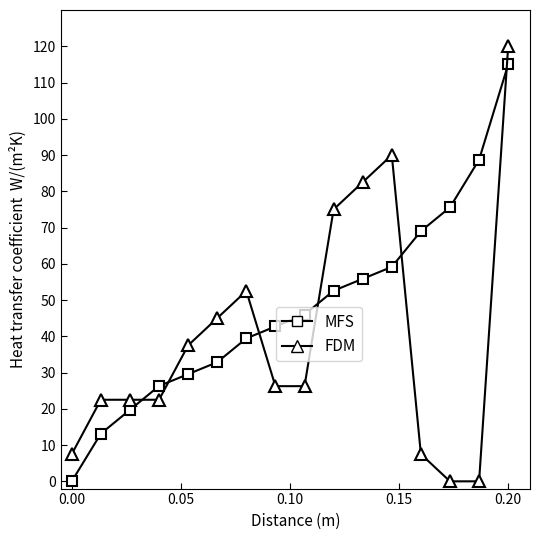

Which series has the largest total across all categories?

MFS